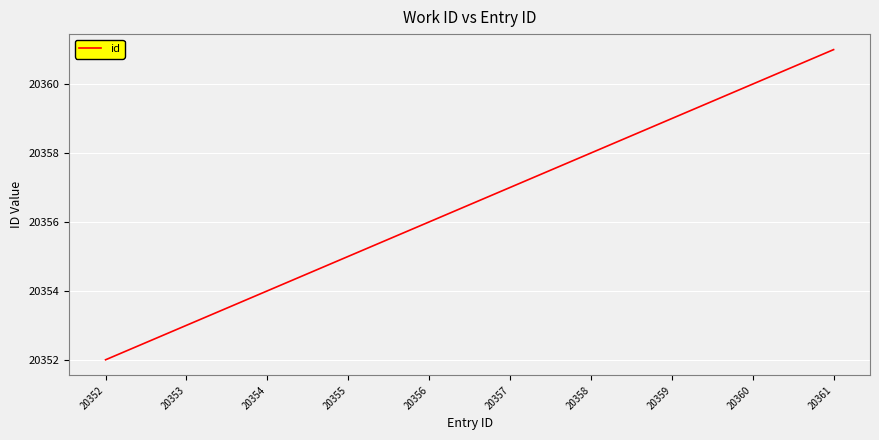

Is it true that the value at 20355 is 32518?

False